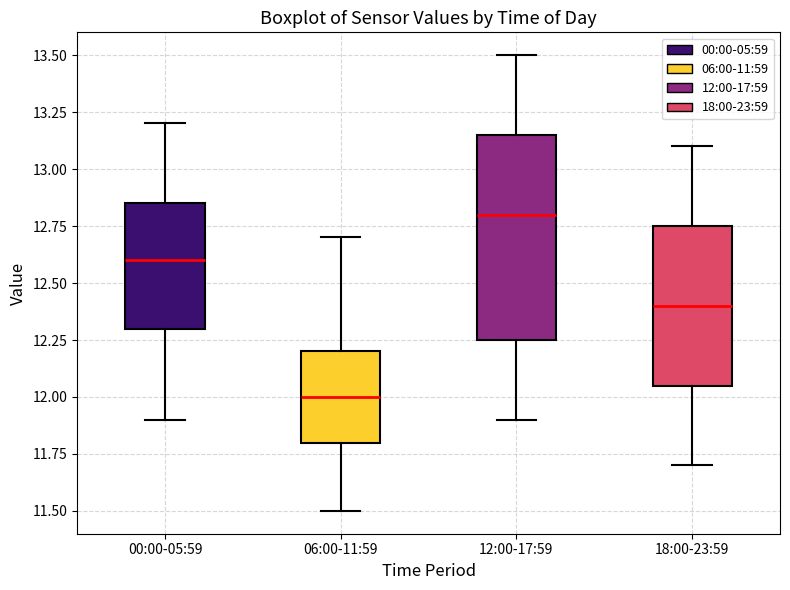

Which box has the highest median line?

12:00-17:59